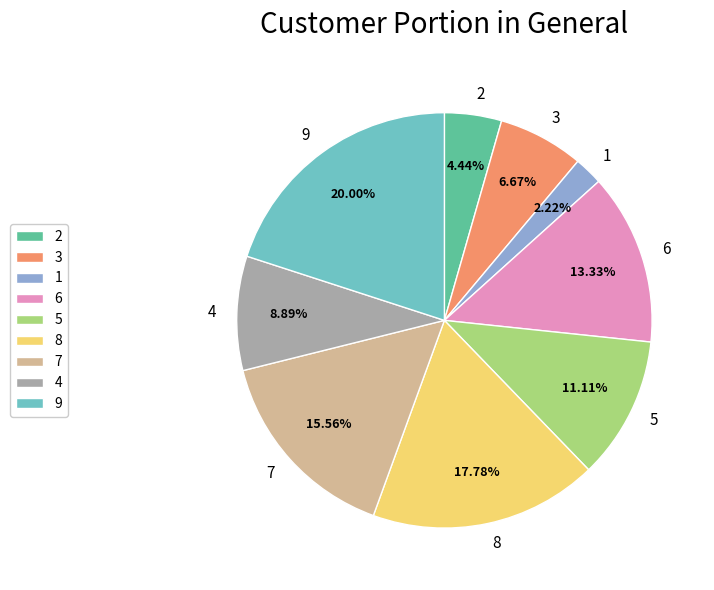

Count the number of slices in the pie.

9